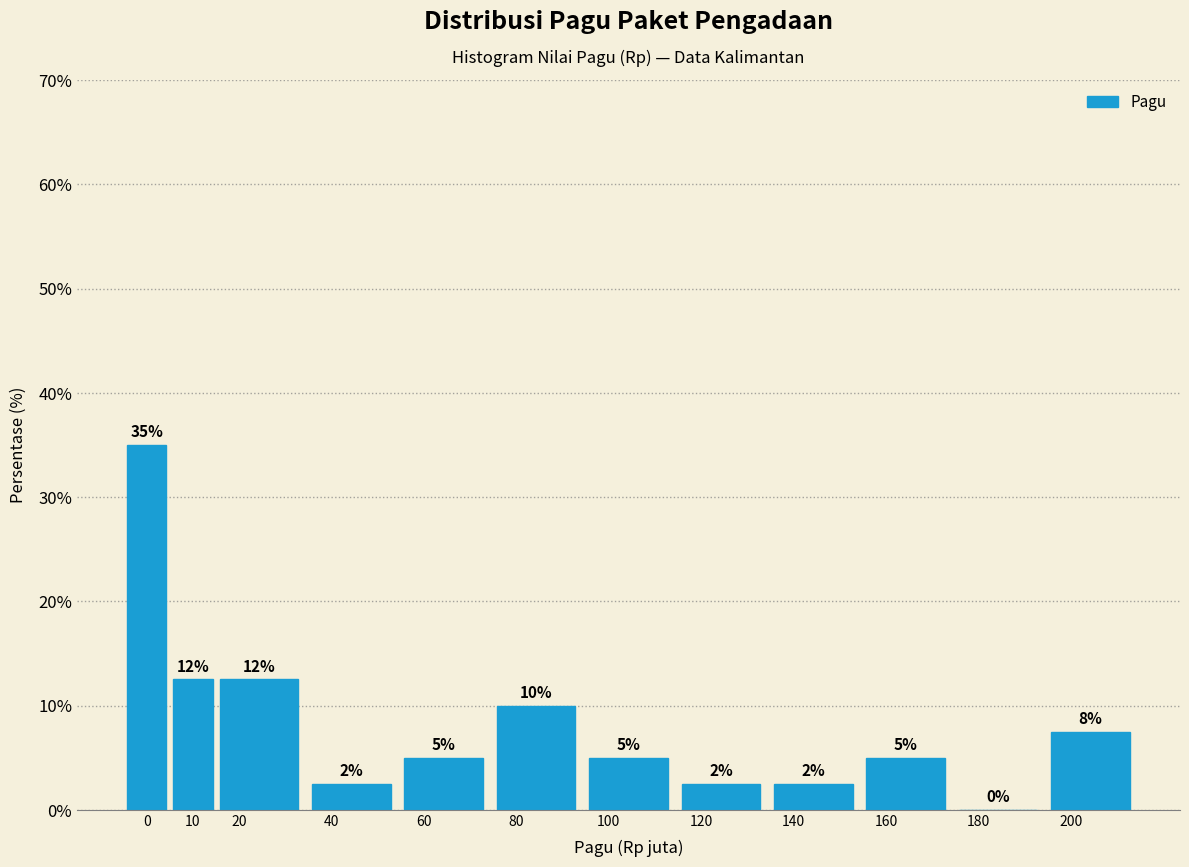

Between 200 and 60, which is larger?

200